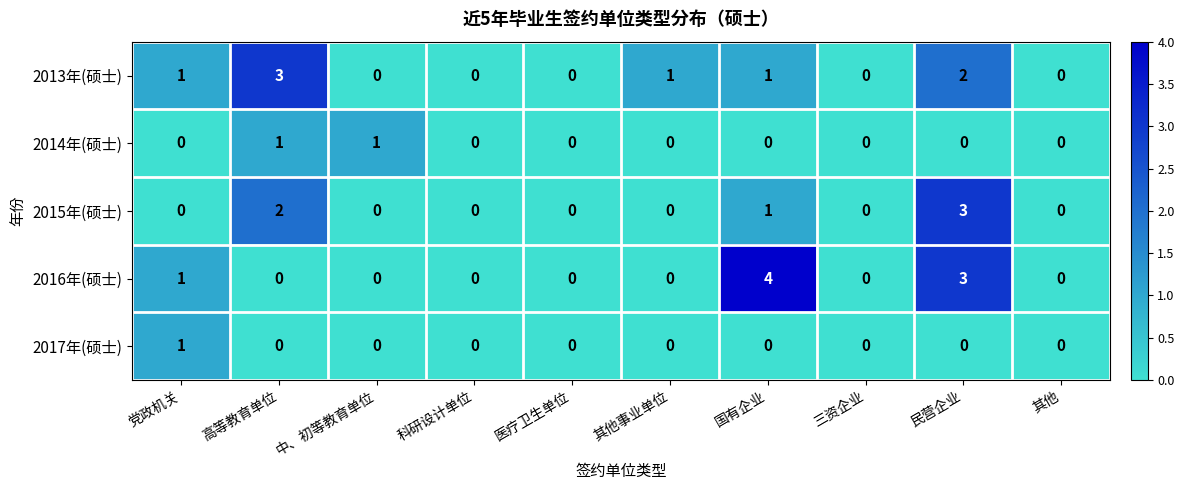

What is the difference between the maximum and minimum values in the 2016年(硕士) series?

4